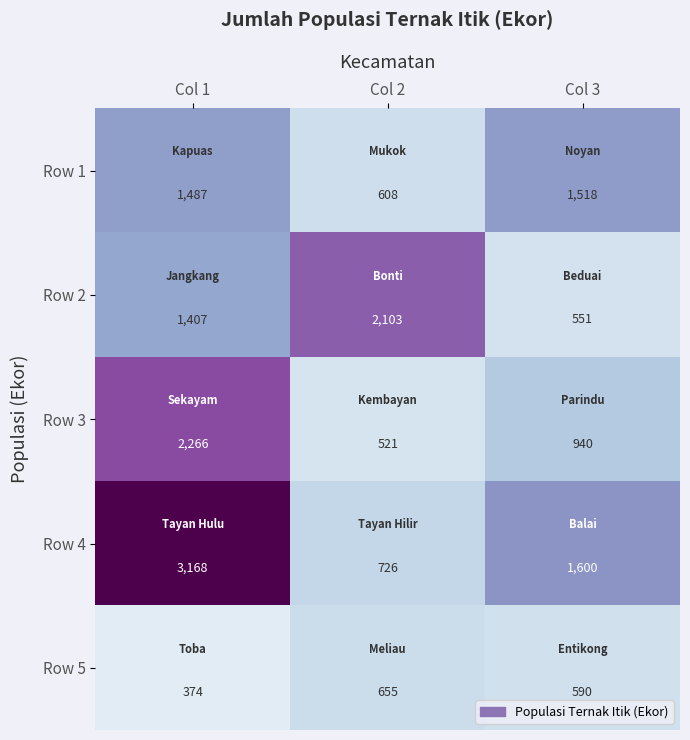

Is it true that Row 2 equals 398 at Col 1?

False